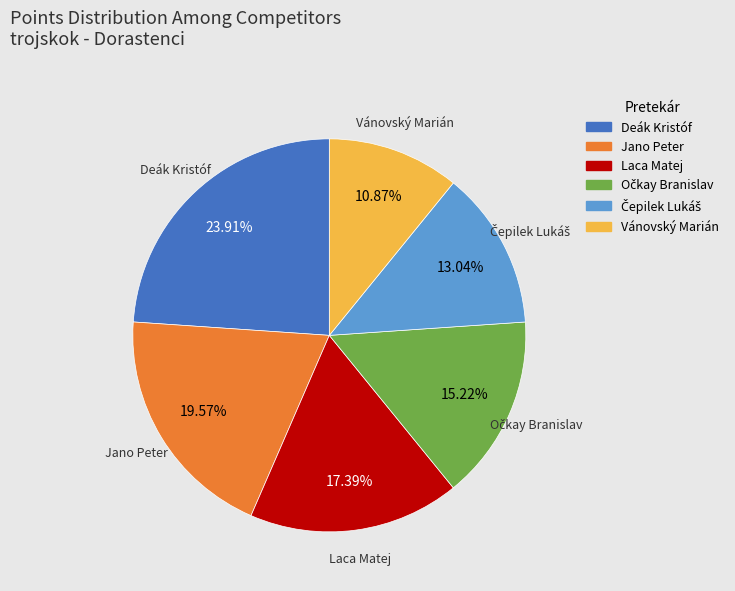

Which has a higher value, Laca Matej or Vánovský Marián?

Laca Matej